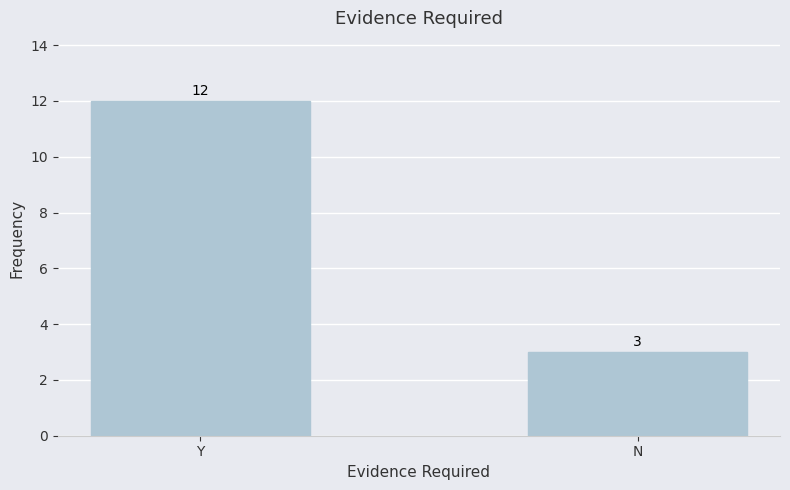

What is the value of the 2nd bar from the left?

3